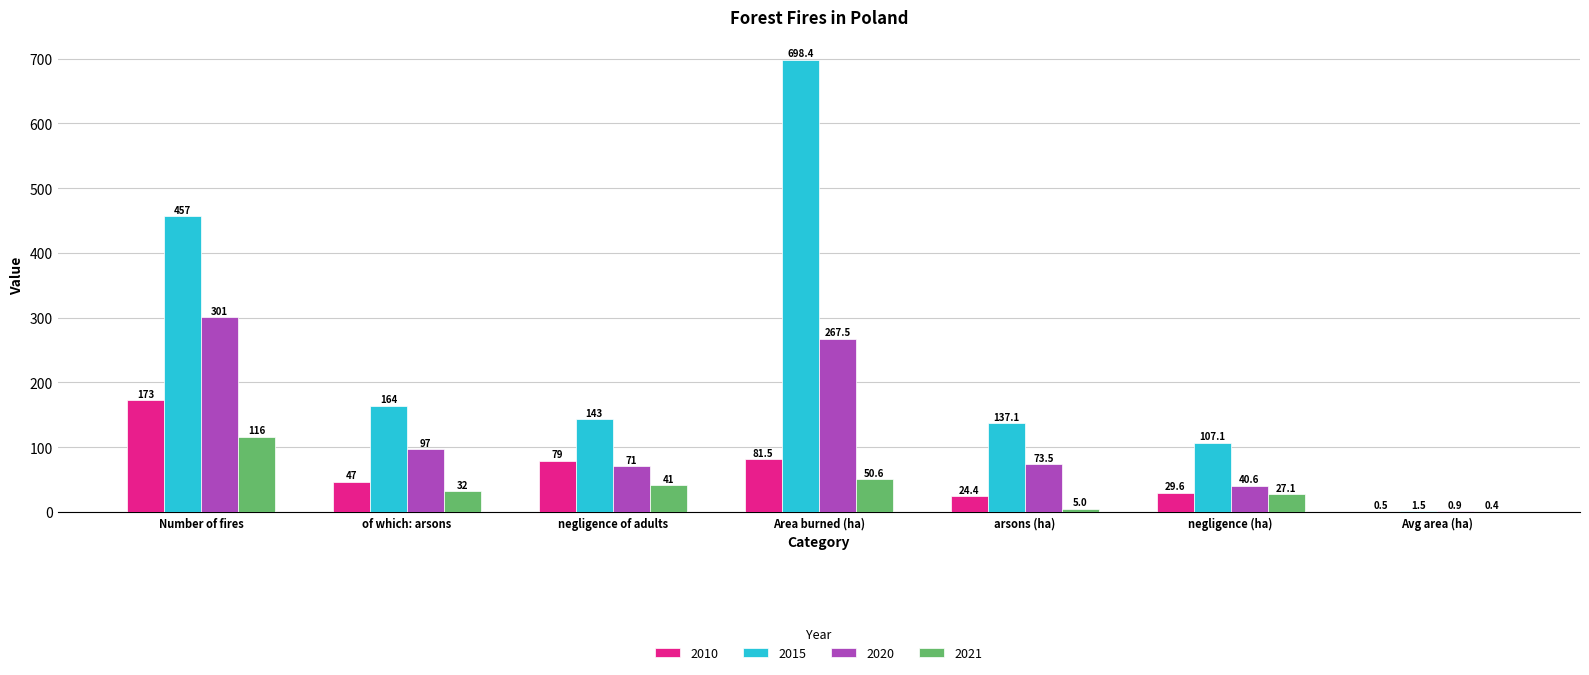

Is it true that 2015 equals 164.0 at of which: arsons?

True